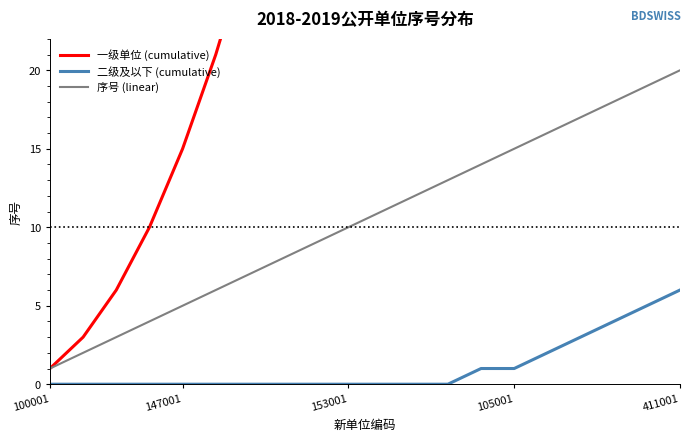

What is the difference between the second highest and minimum values in the 二级及以下 (cumulative) series?

5